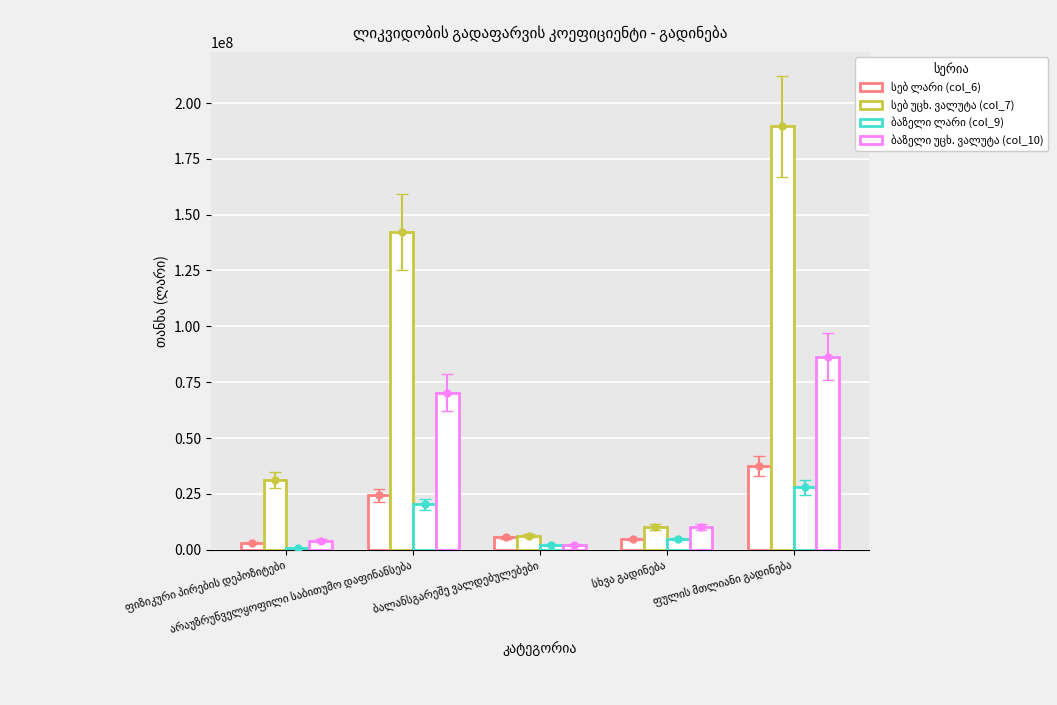

Are the bars grouped side by side (vs. stacked)?

Yes